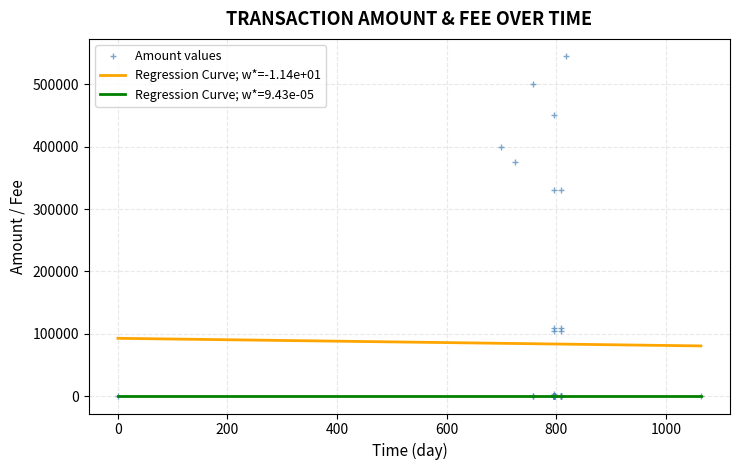

Is the value of Fee at 33 greater than the value of Amount at 29?

No